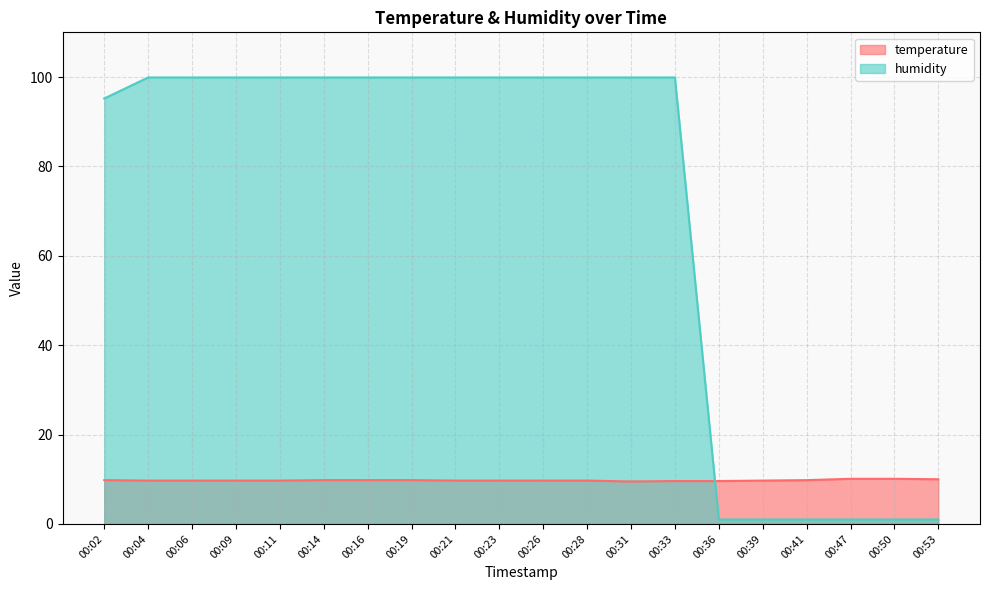

What is the smallest value displayed?

1.0